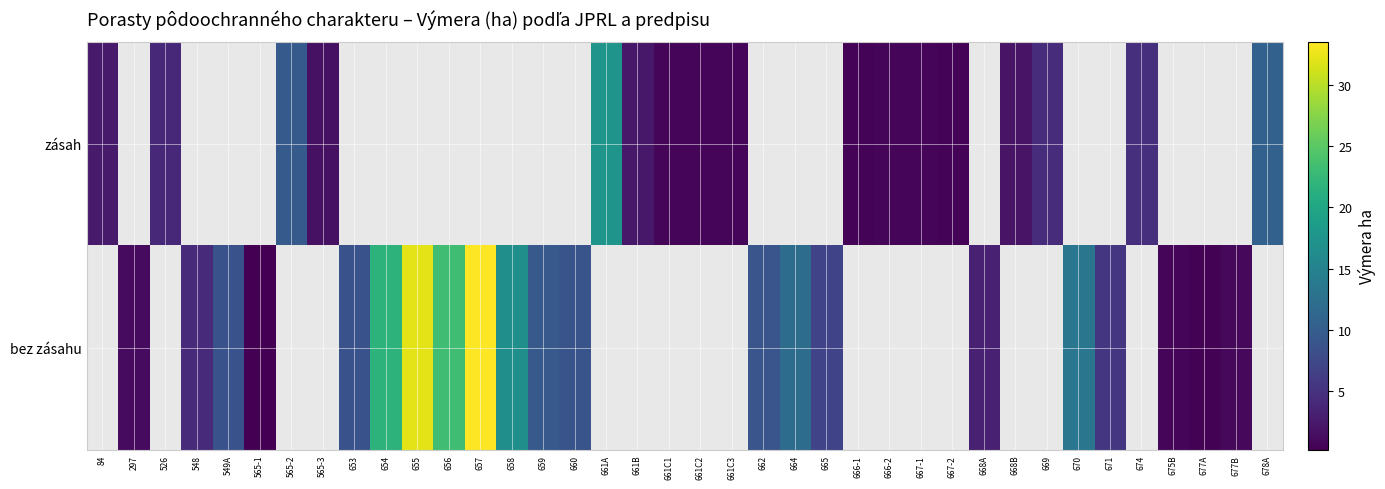

Is the value of zásah at 549A greater than the value of bez zásahu at 668A?

No